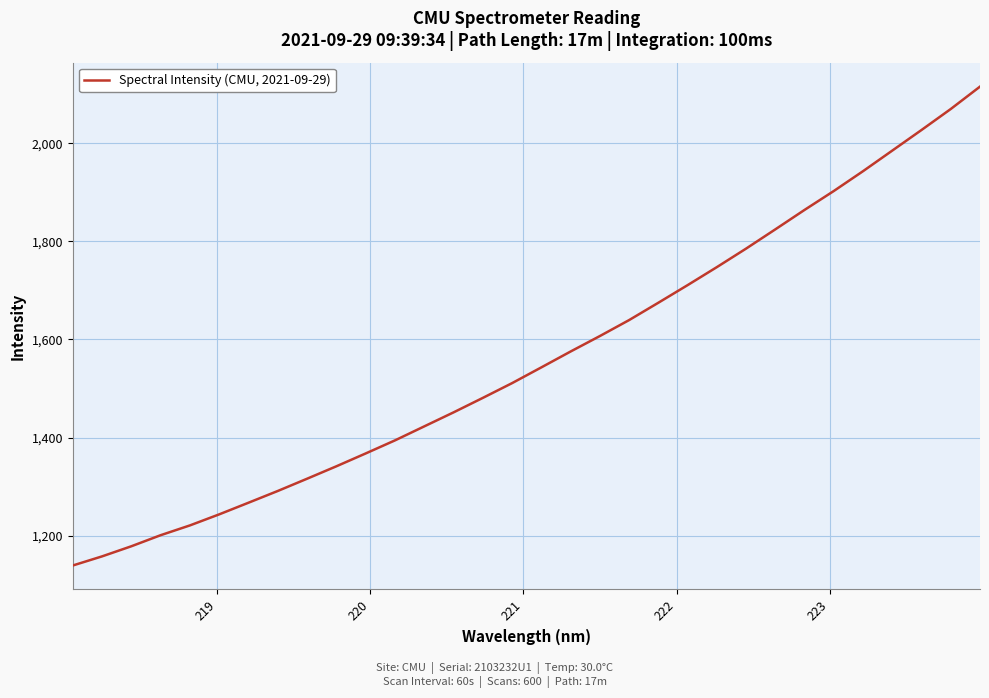

What is the smallest value displayed?

1139.0